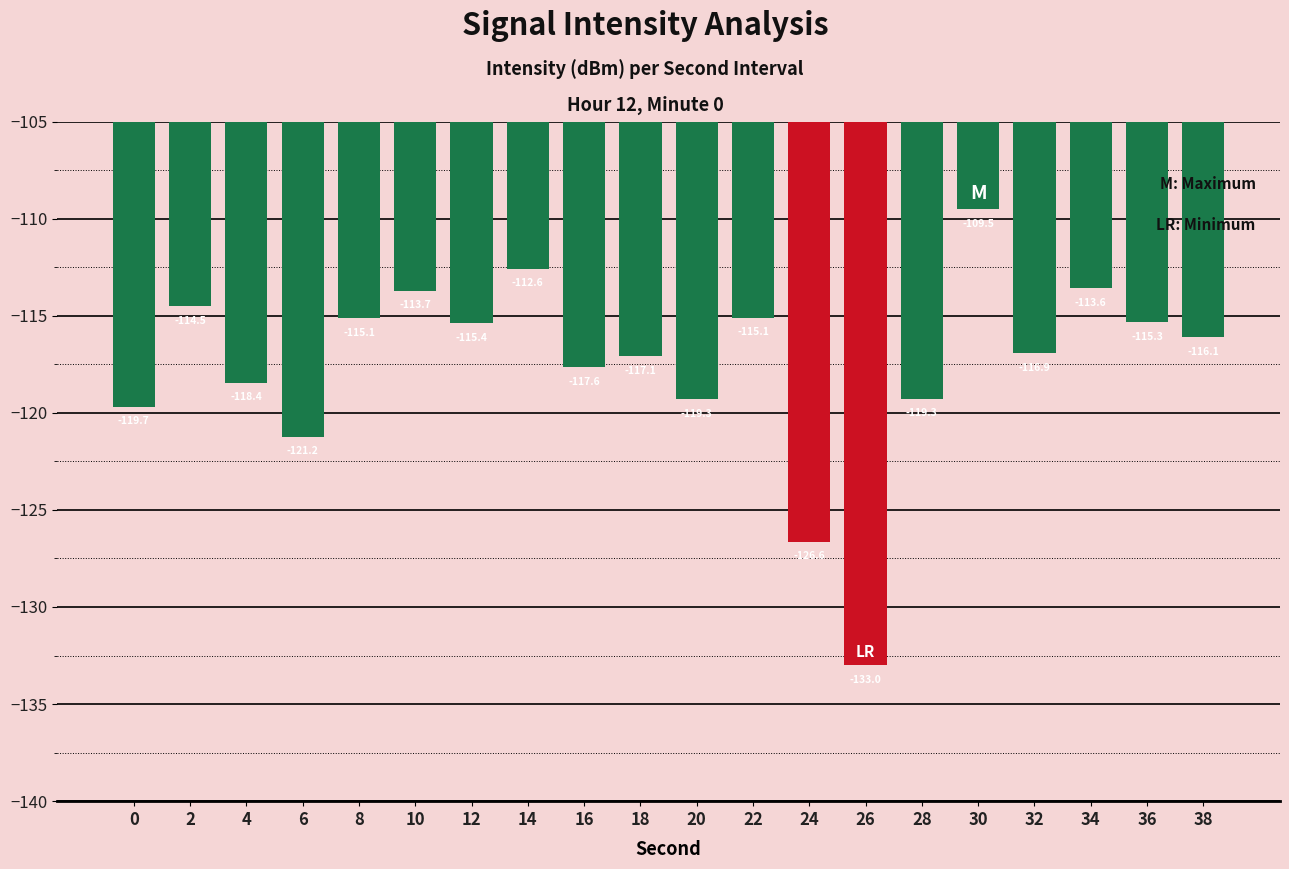

The value at 22 is -30.1. True or false?

False